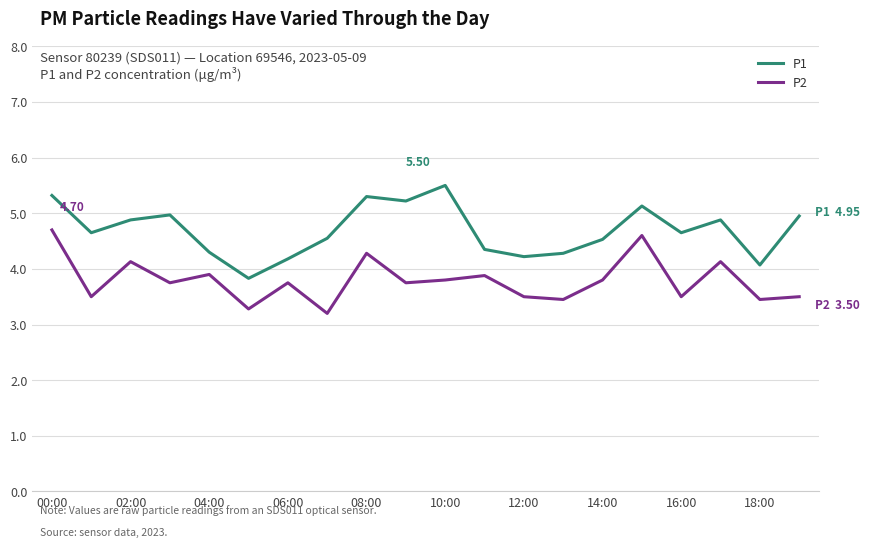

Rank the series by their maximum value, from highest to lowest.

P1, P2